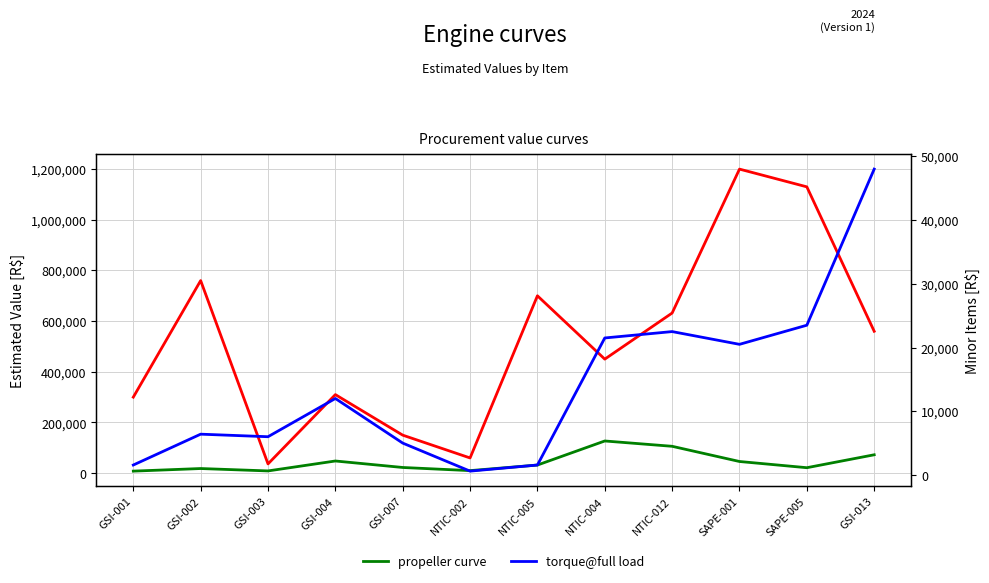

Which has a higher value, NTIC-002 or GSI-007?

GSI-007